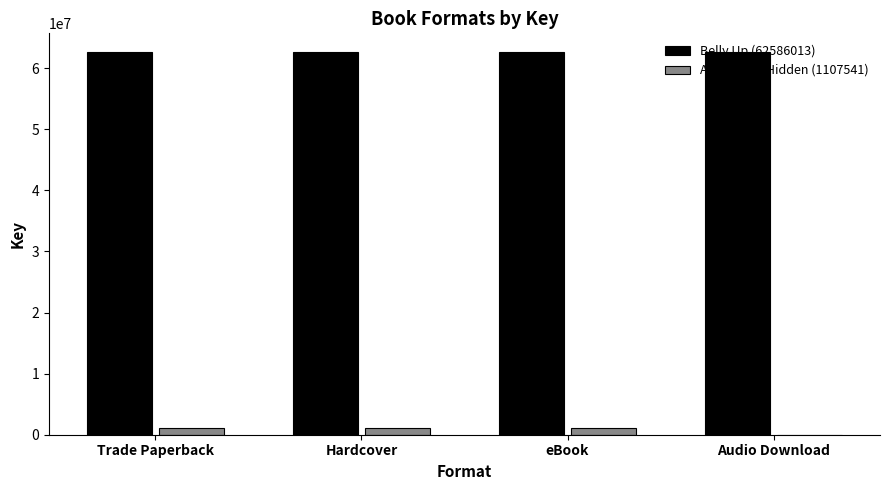

Is the value of Belly Up (62586013) at Audio Download greater than the value of Among the Hidden (1107541) at Trade Paperback?

Yes